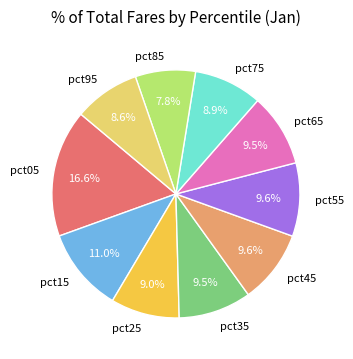

Is it true that pct85 is 21% of the pie?

False